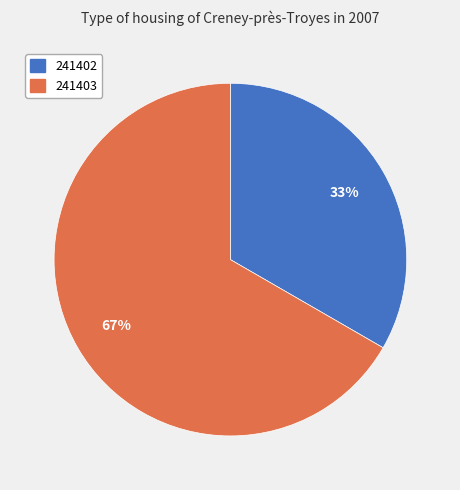

To the nearest percent, what percentage of the pie is 241403?

67%